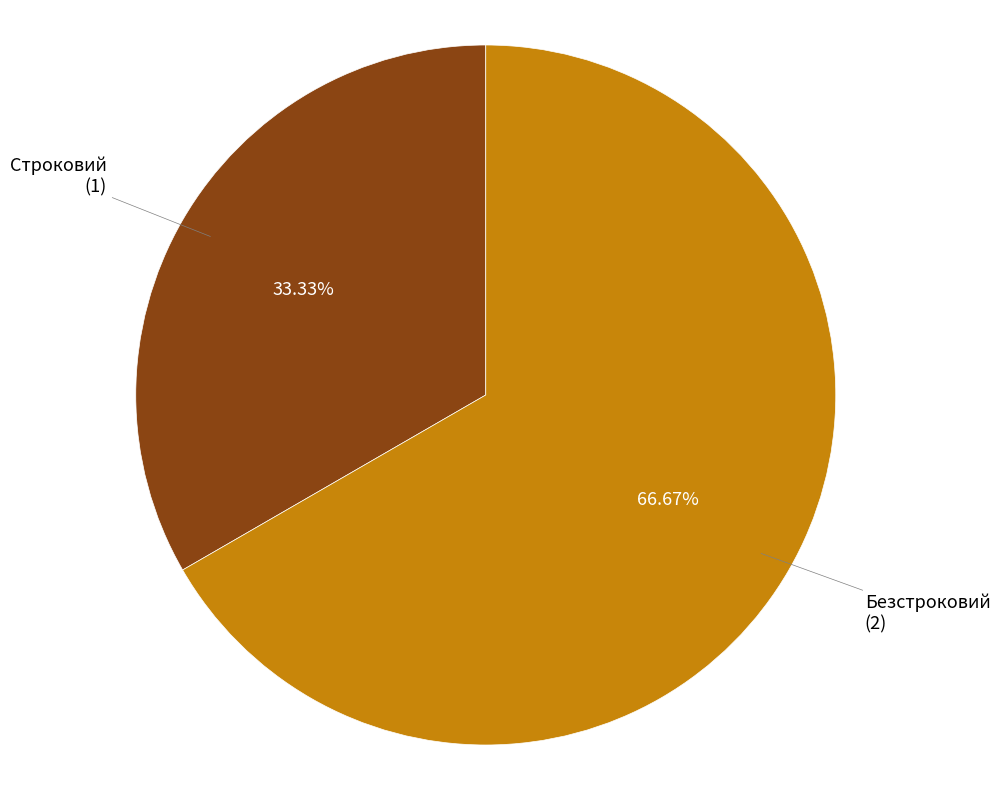

Rank the categories by value from highest to lowest.

Безстроковий, Строковий